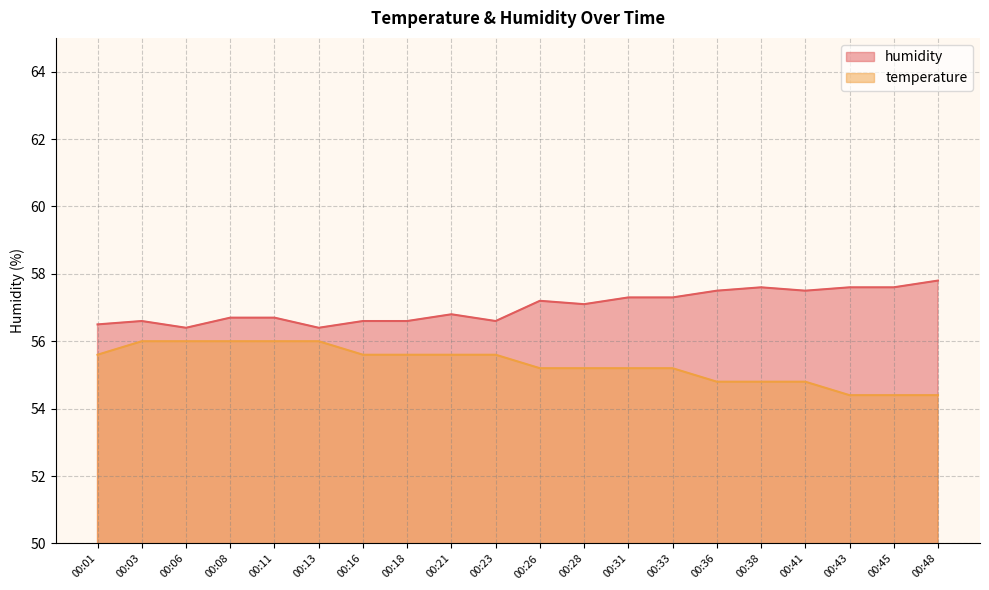

Where is the first local maximum for humidity?

00:03